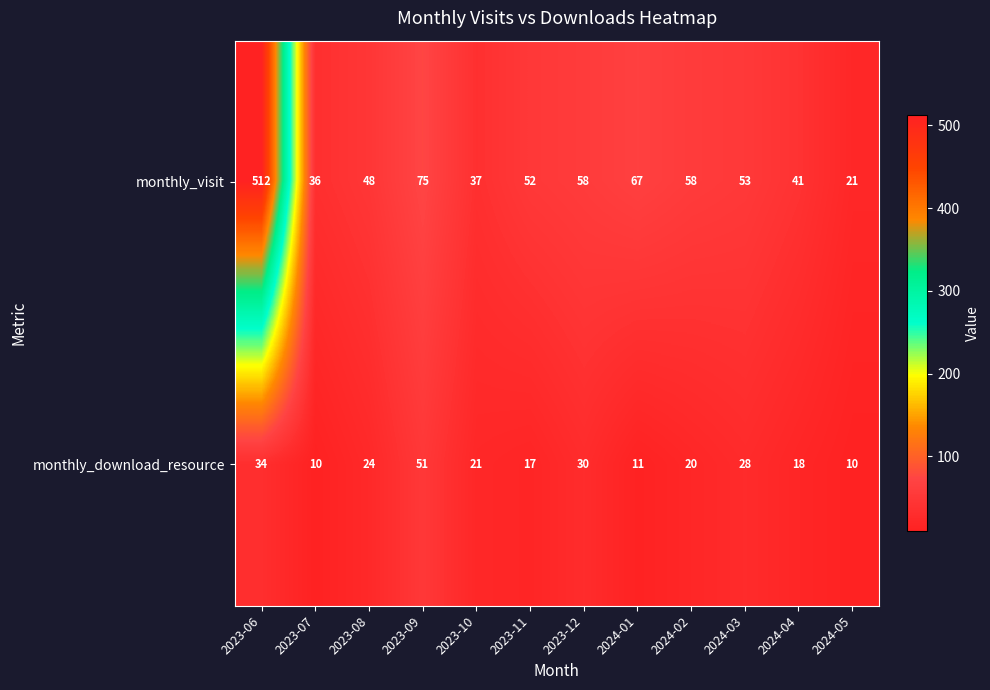

Which series has the widest spread of values?

monthly_visit